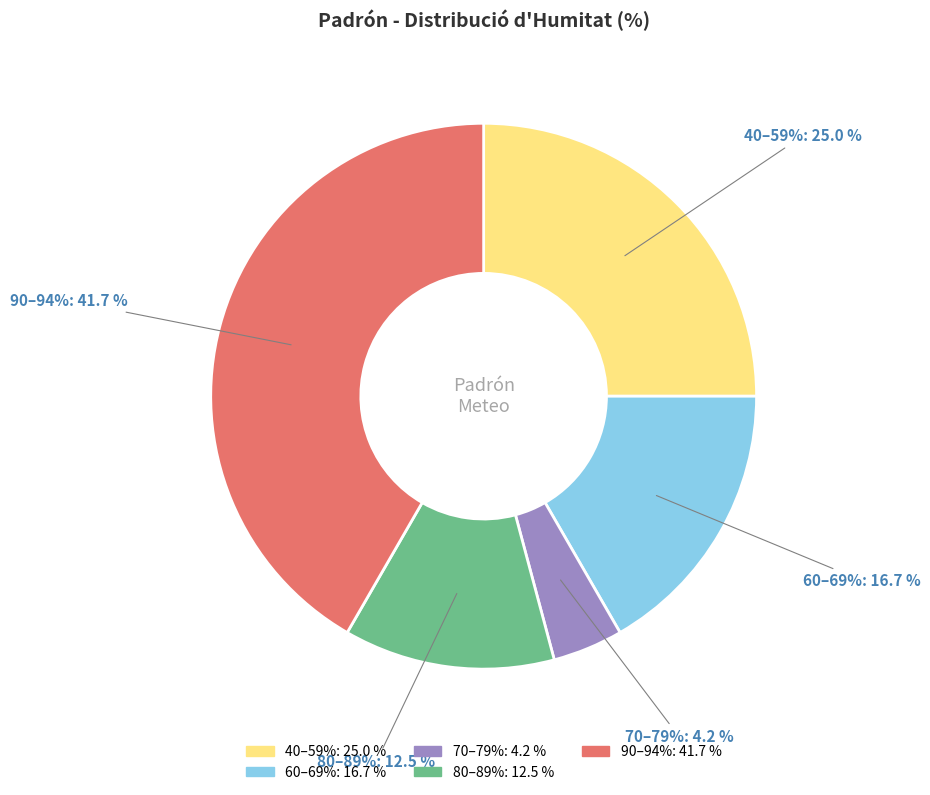

Is there any slice that represents more than half of the pie?

No